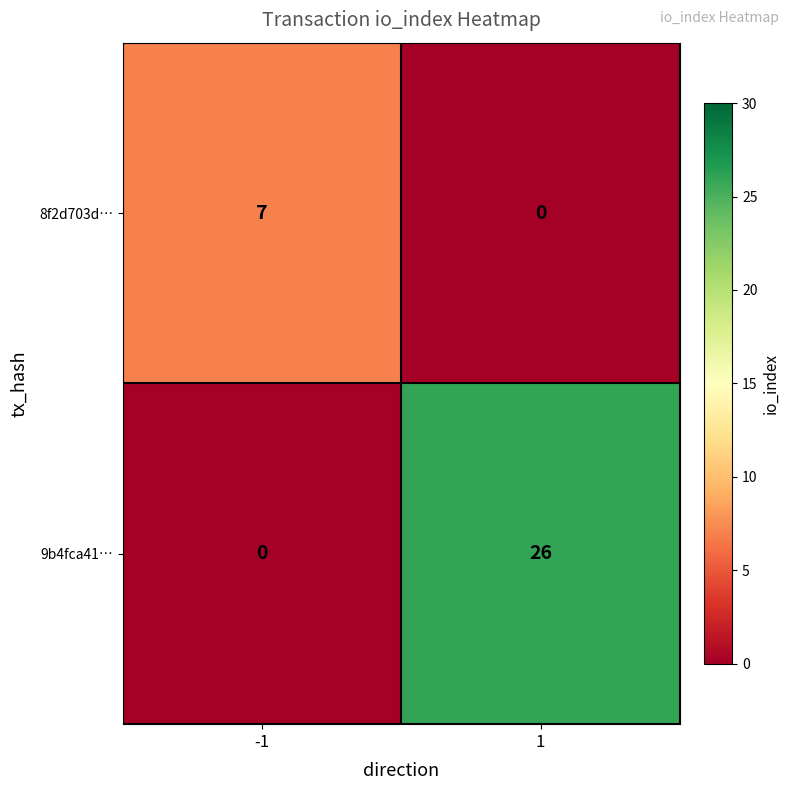

At how many categories does at least one series exceed 12?

1